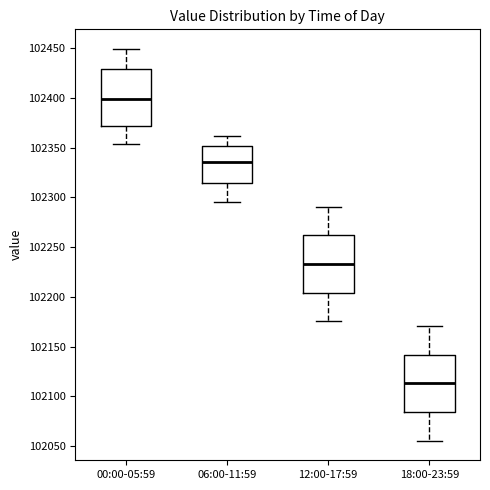

Reading left to right, read every box against the y-axis: the position of its median line, the range the box covers, and the ends of its whiskers. The values are not printed on the chart, so give them approximately, as read against the axis.

00:00-05:59: median 102400, box 102370 to 102430, whiskers 102355 to 102450
06:00-11:59: median 102335, box 102315 to 102350, whiskers 102295 to 102360
12:00-17:59: median 102235, box 102205 to 102260, whiskers 102175 to 102290
18:00-23:59: median 102115, box 102085 to 102140, whiskers 102055 to 102170